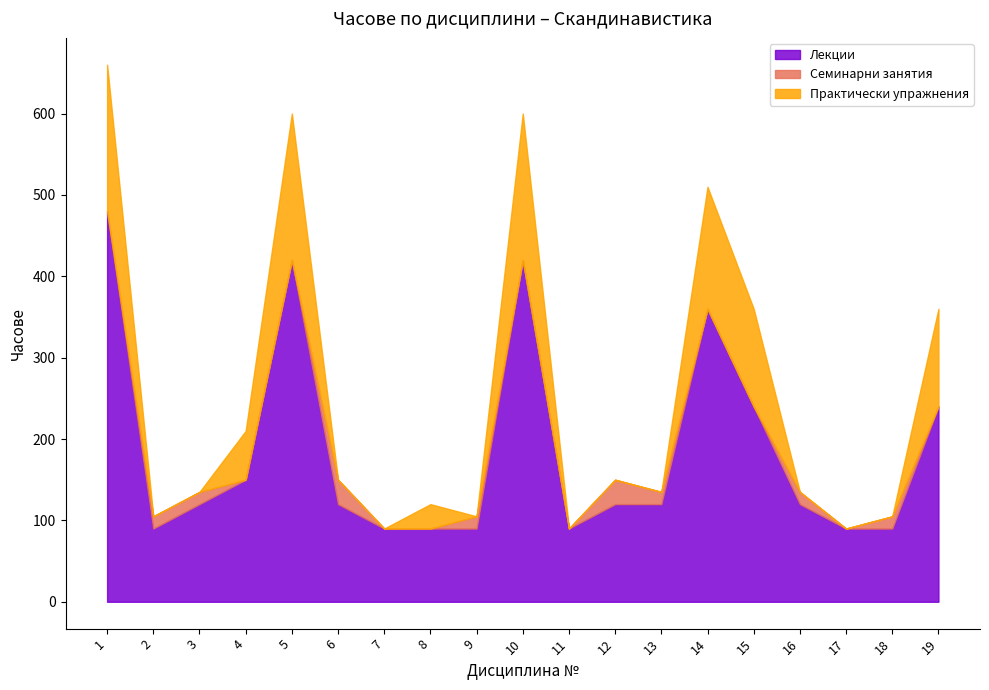

How many interior local peaks does the Лекции series have?

3